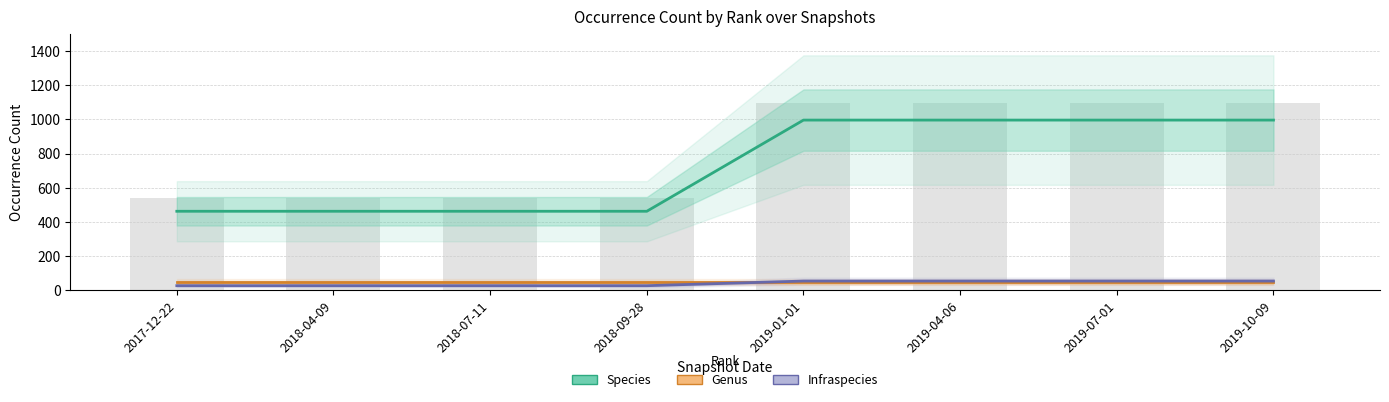

What position from the right is 2019-07-01?

2